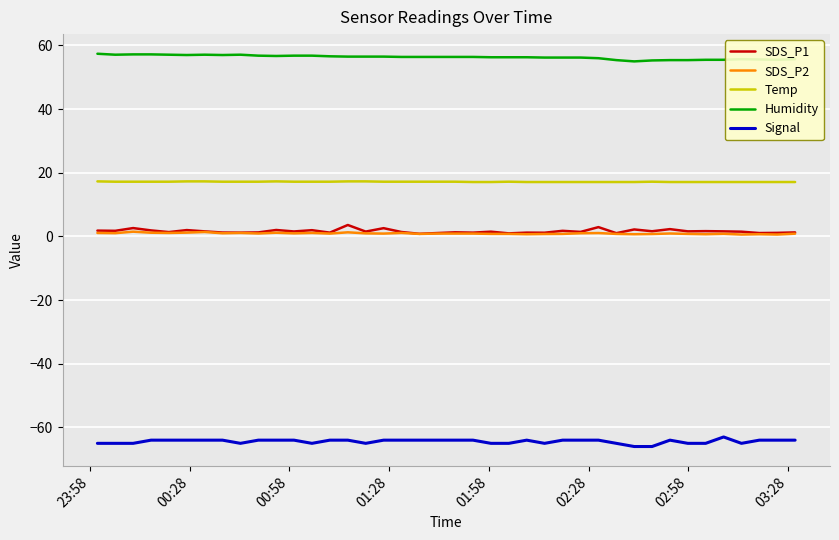

At how many categories does at least one series exceed 10?

40